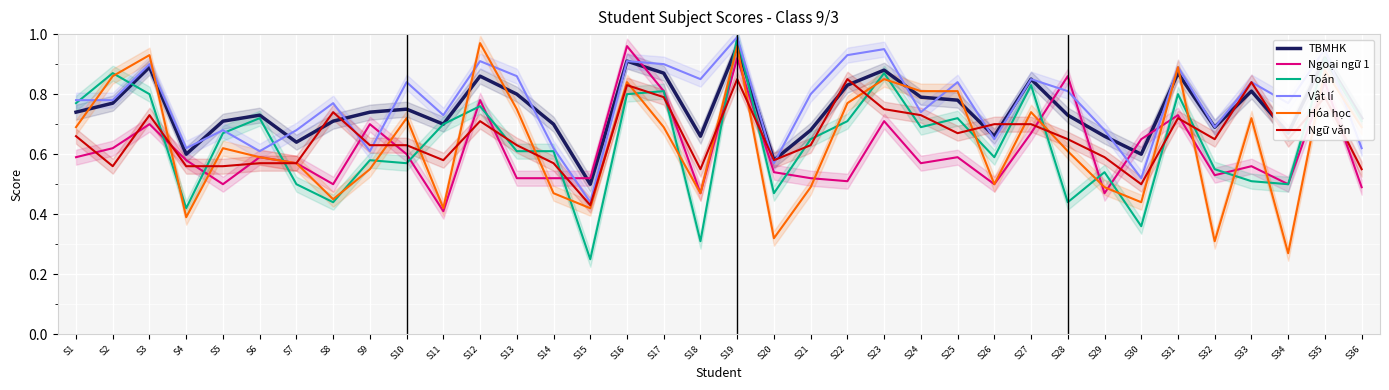

What are all the series names shown in the legend?

TBMHK, Ngoại ngữ 1, Toán, Vật lí, Hóa học, Ngữ văn